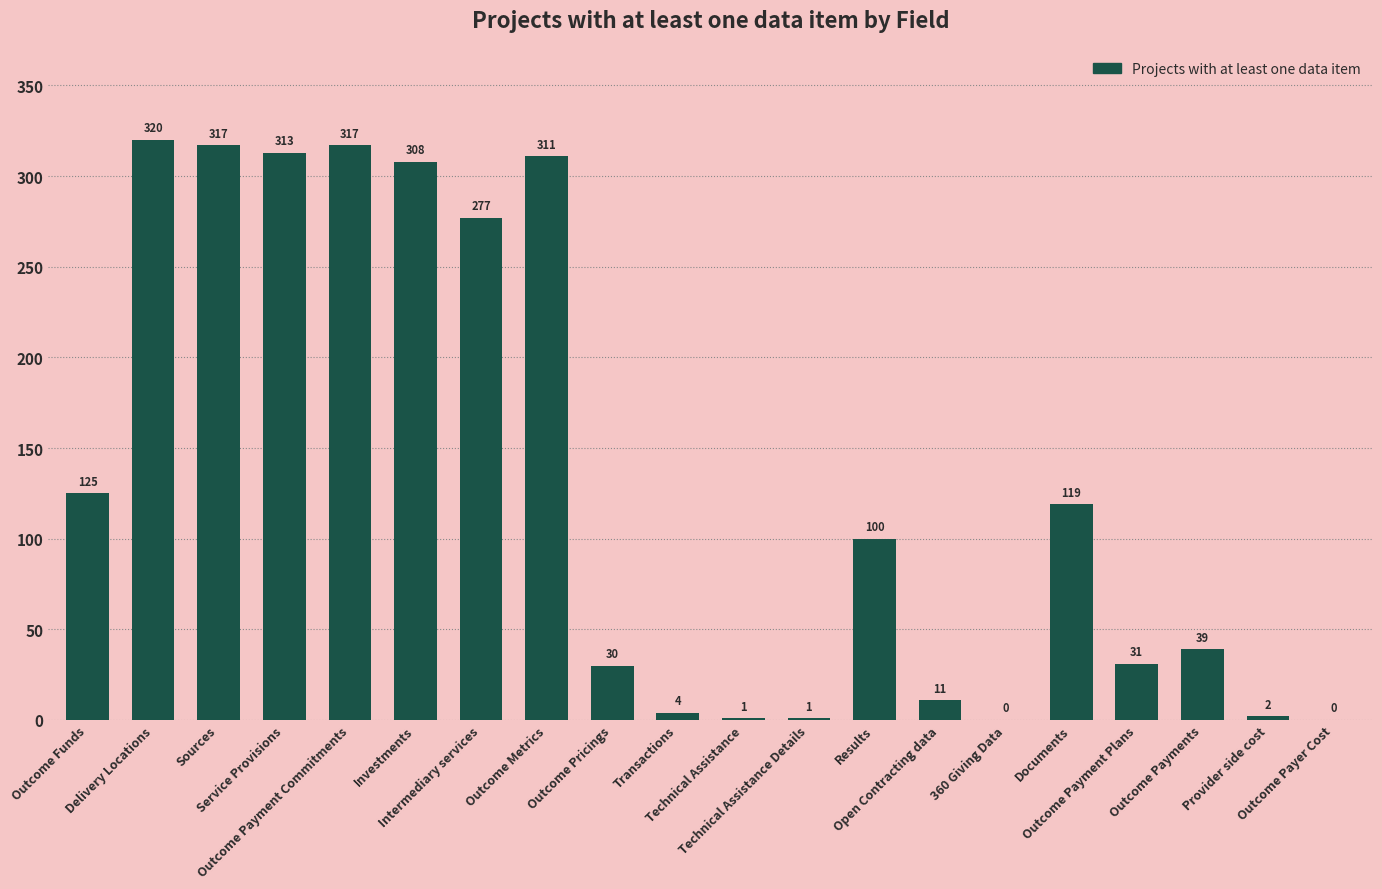

What is the change in value from Outcome Pricings to Transactions?

-26